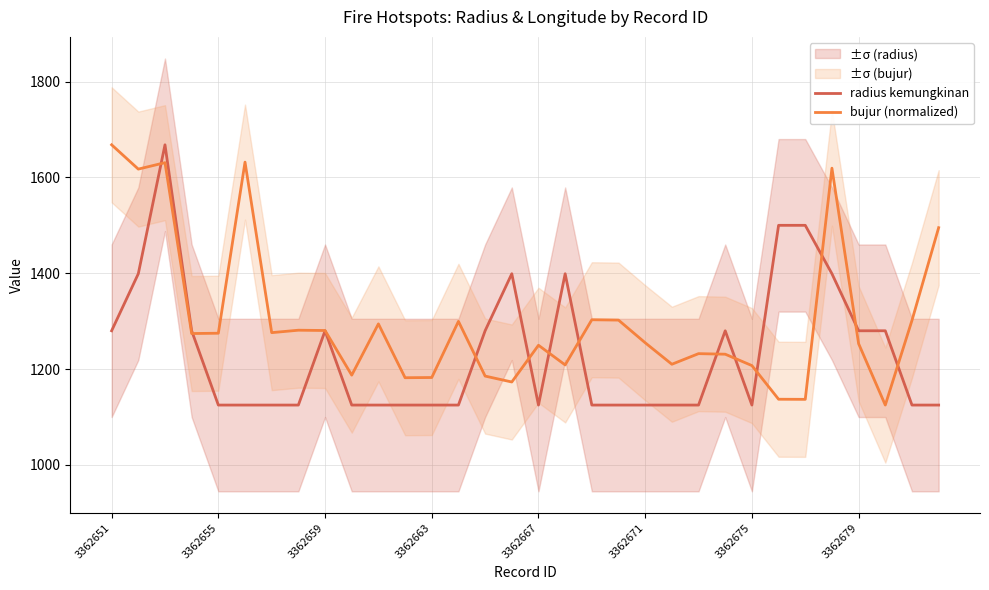

How many values in the bujur (normalized) series are below 1274?

16